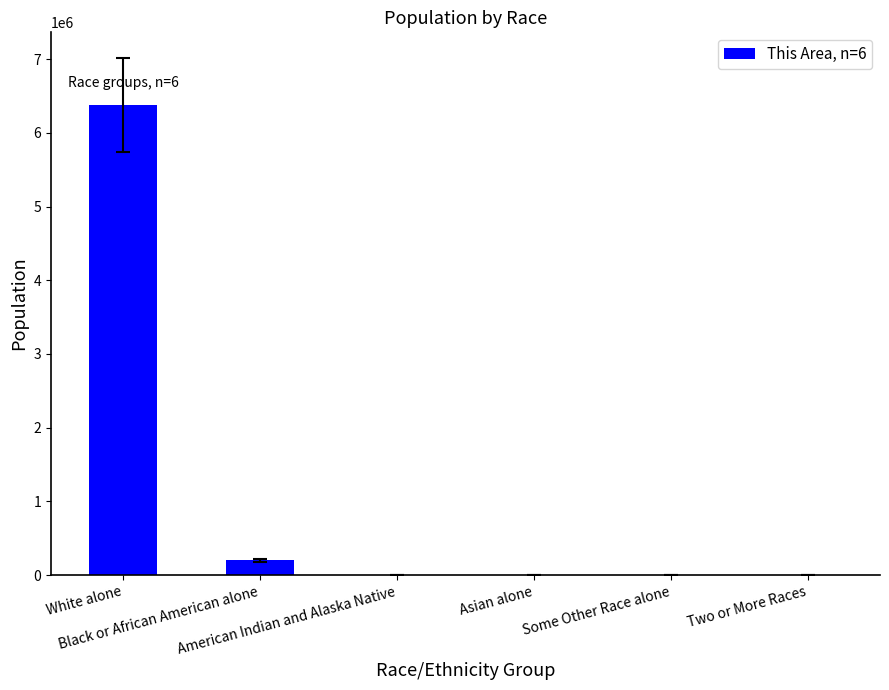

True or false: the data shows 48 at Some Other Race alone.

True